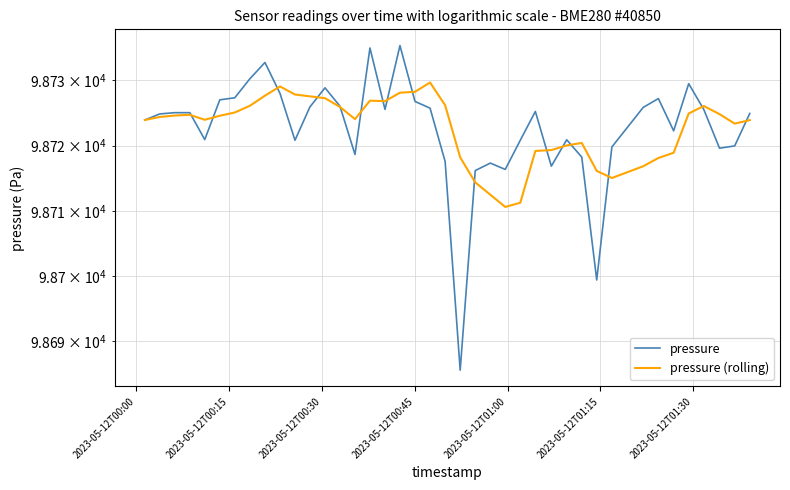

What is the lowest value of the pressure series?

98685.6